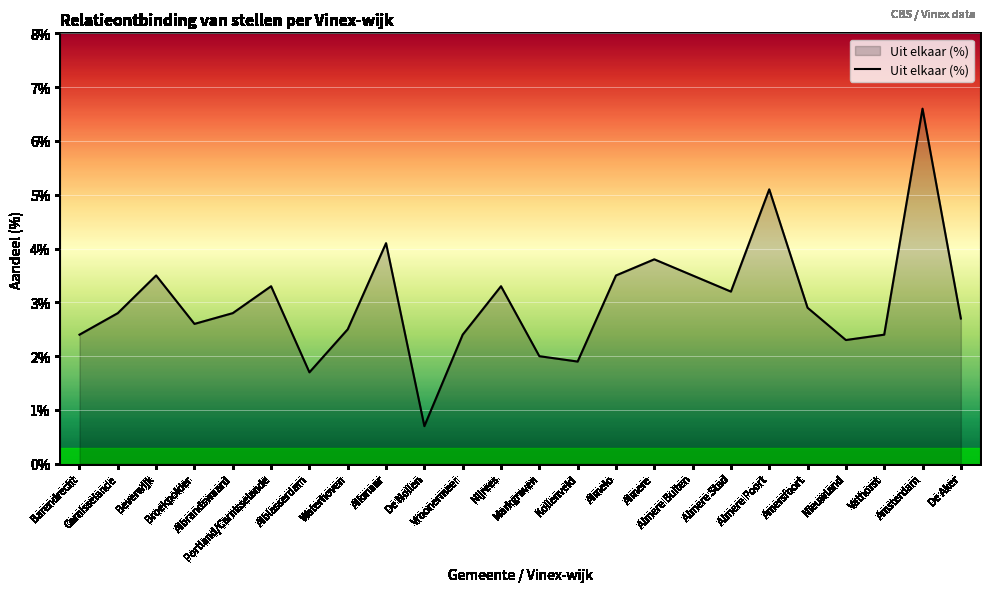

What is the difference between the values at Almelo and Nijrees?

0.2